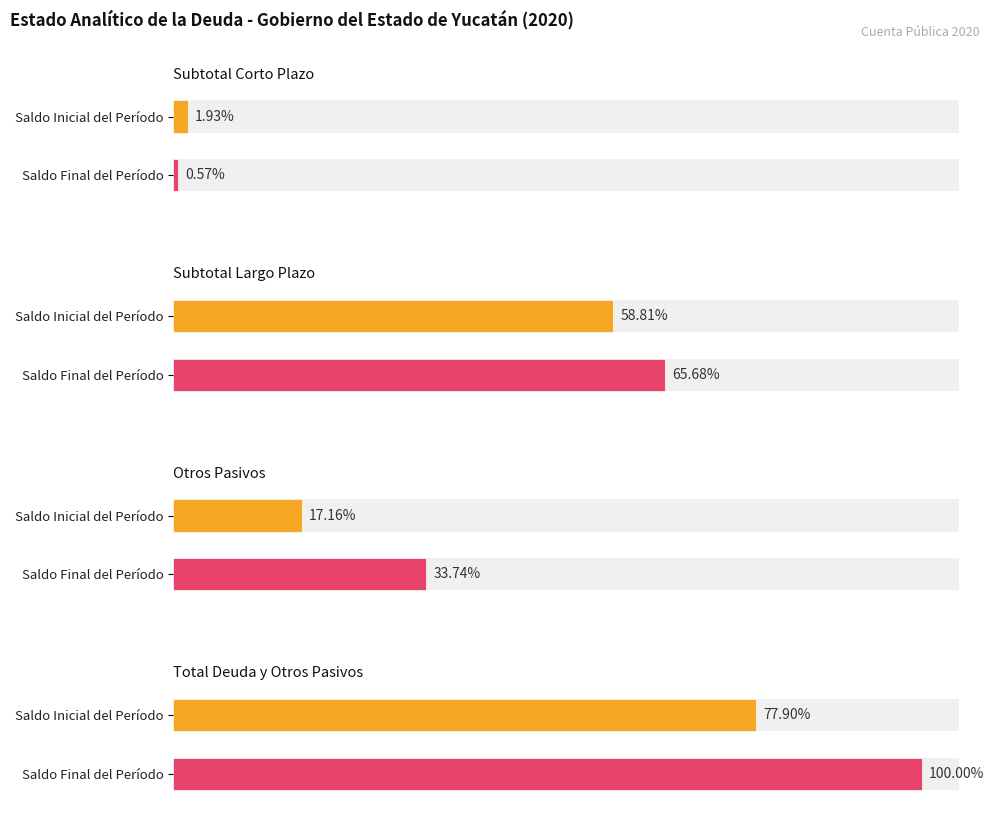

Is it true that Saldo Inicial del Período equals 1736161074.7 at Total Deuda y Otros Pasivos?

False